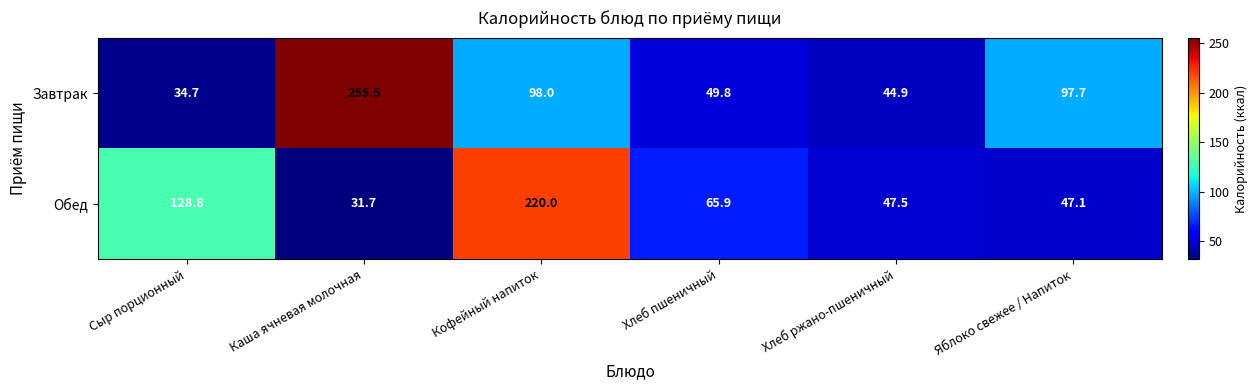

Which category has the lowest value across all series?

Каша ячневая молочная